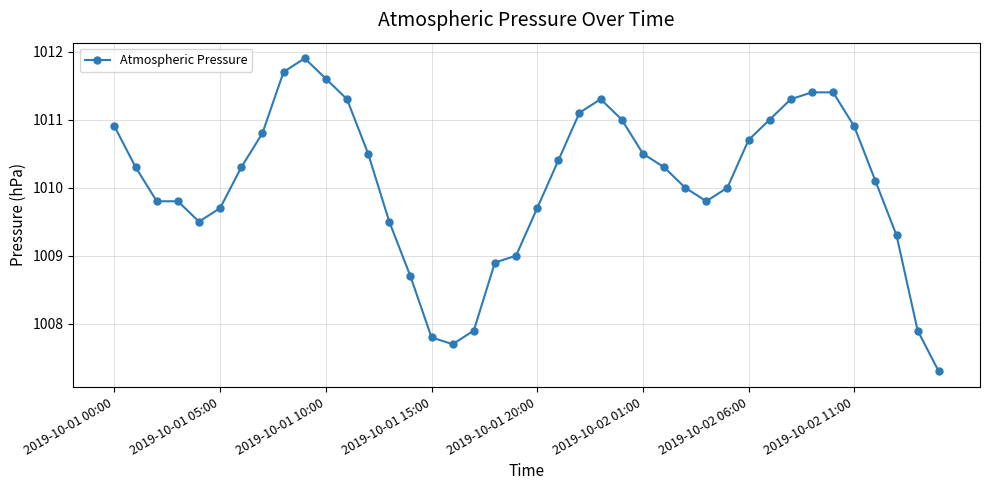

What is the value of the 3rd point from the left?

1009.8